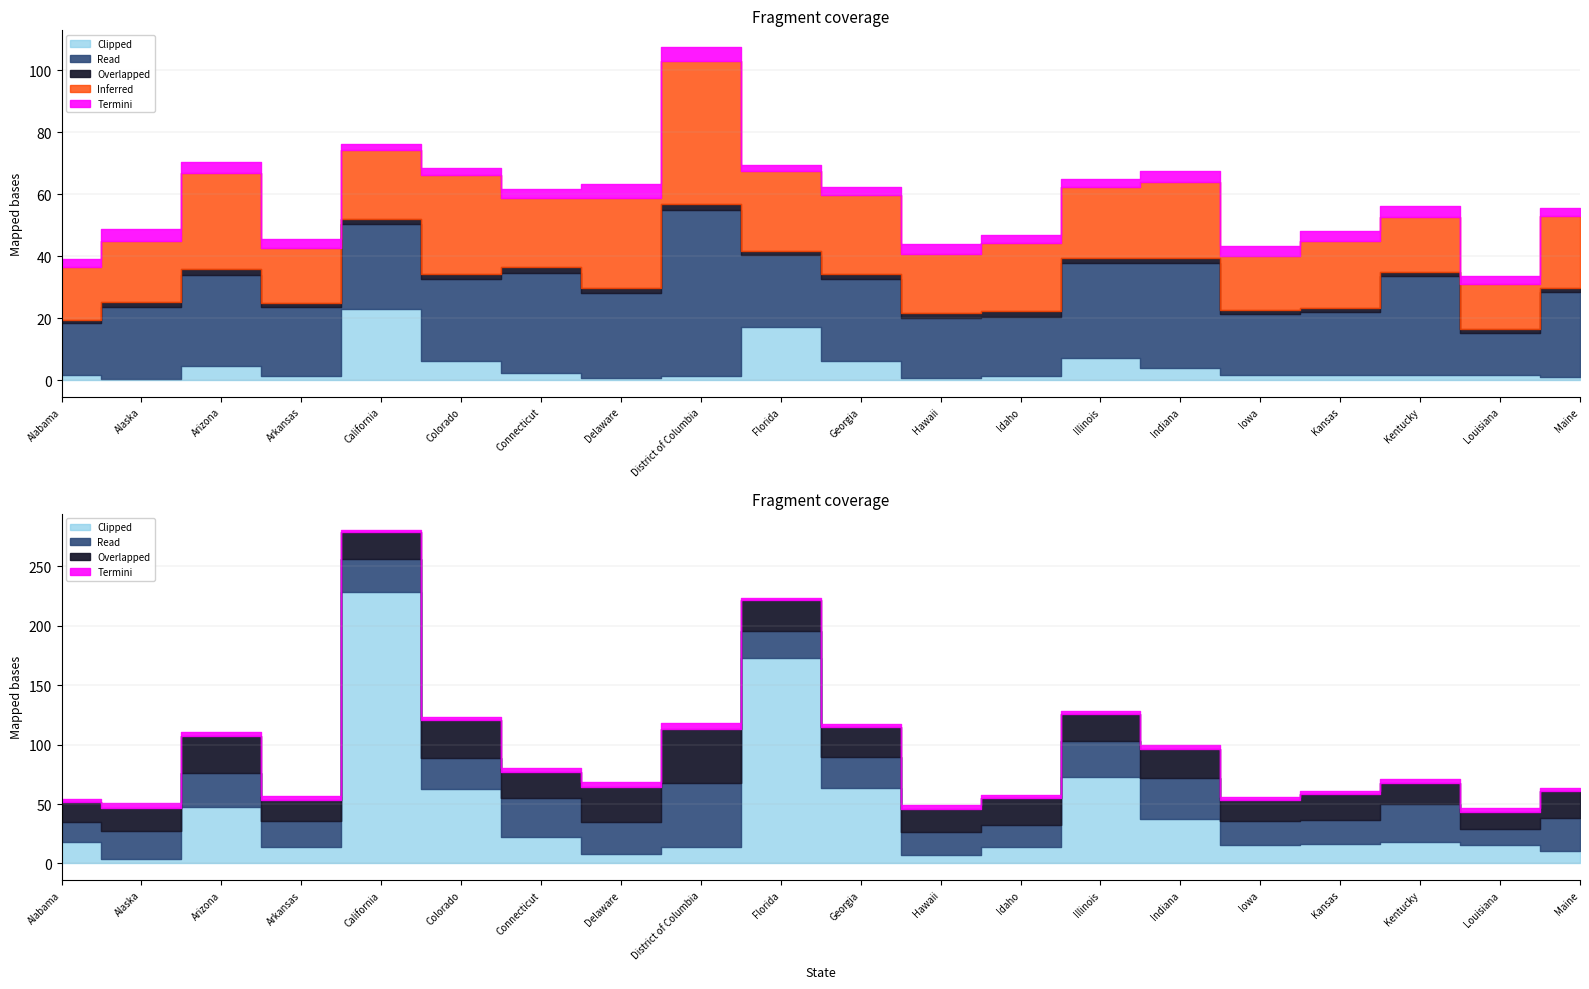

What position from the right is Louisiana?

2